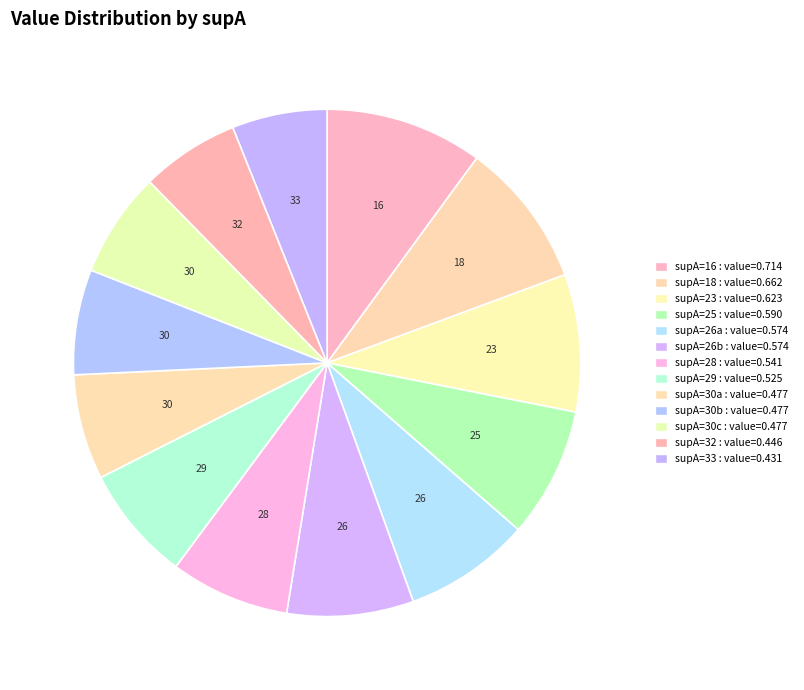

What is the smallest slice in the pie chart?

33